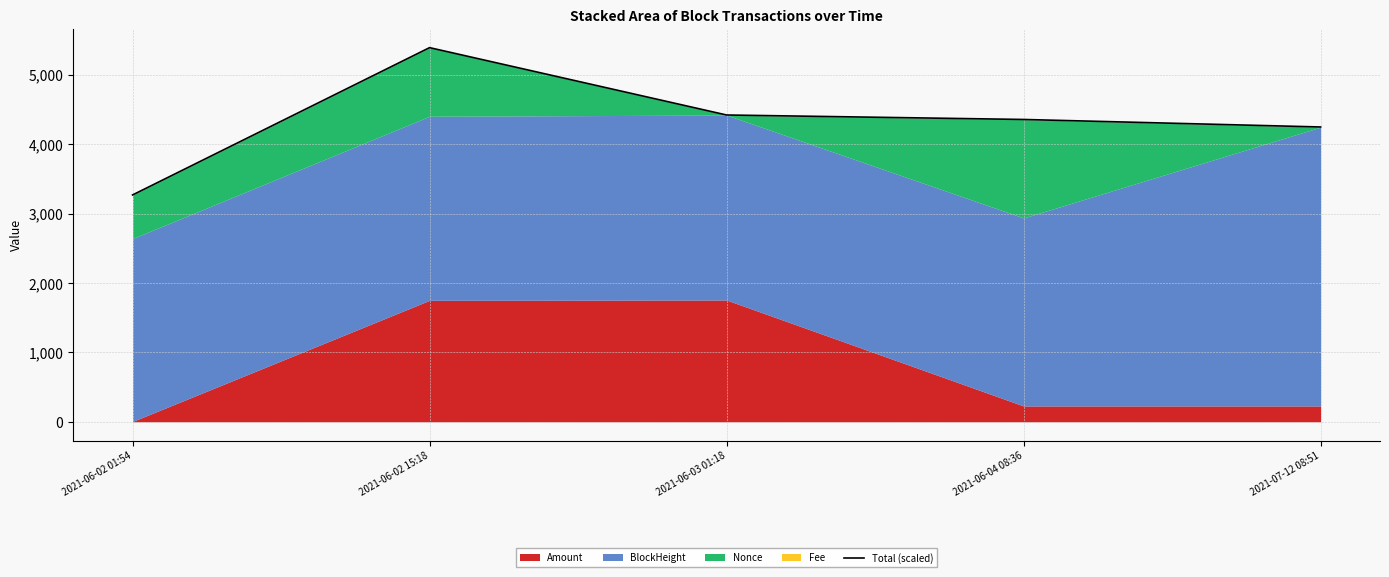

How many values exceed 4354?

3